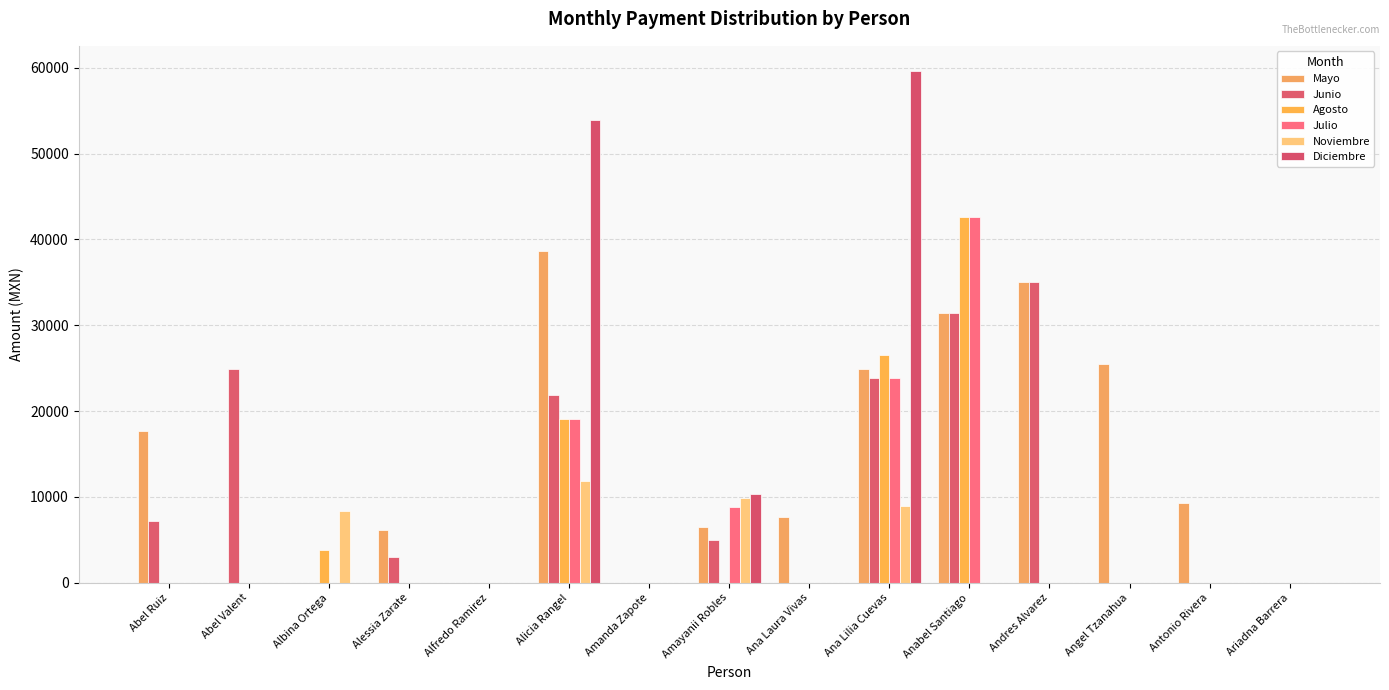

Count the number of data series in this chart.

6